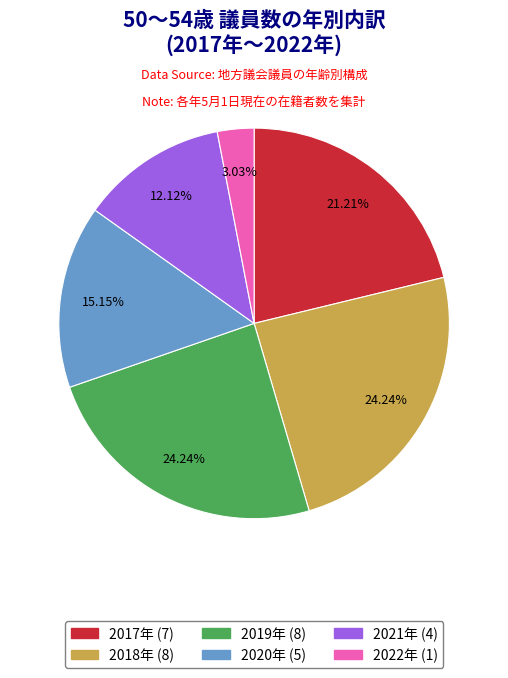

Count the number of slices in the pie.

6